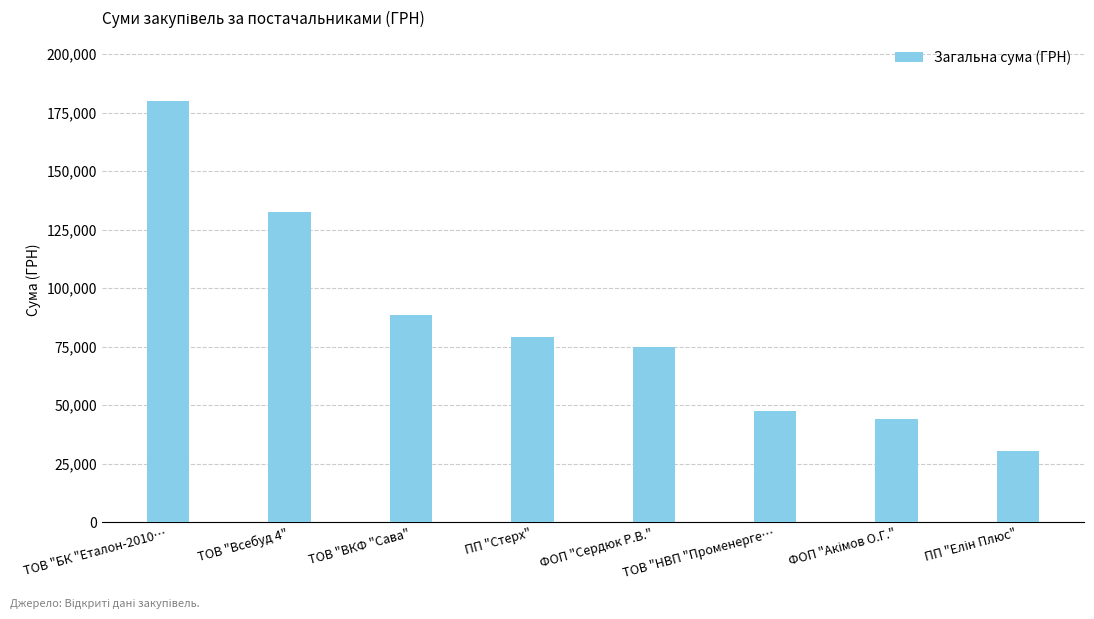

The chart shows a value of 88557.0 at ТОВ "ВКФ "Сава". True or false?

True